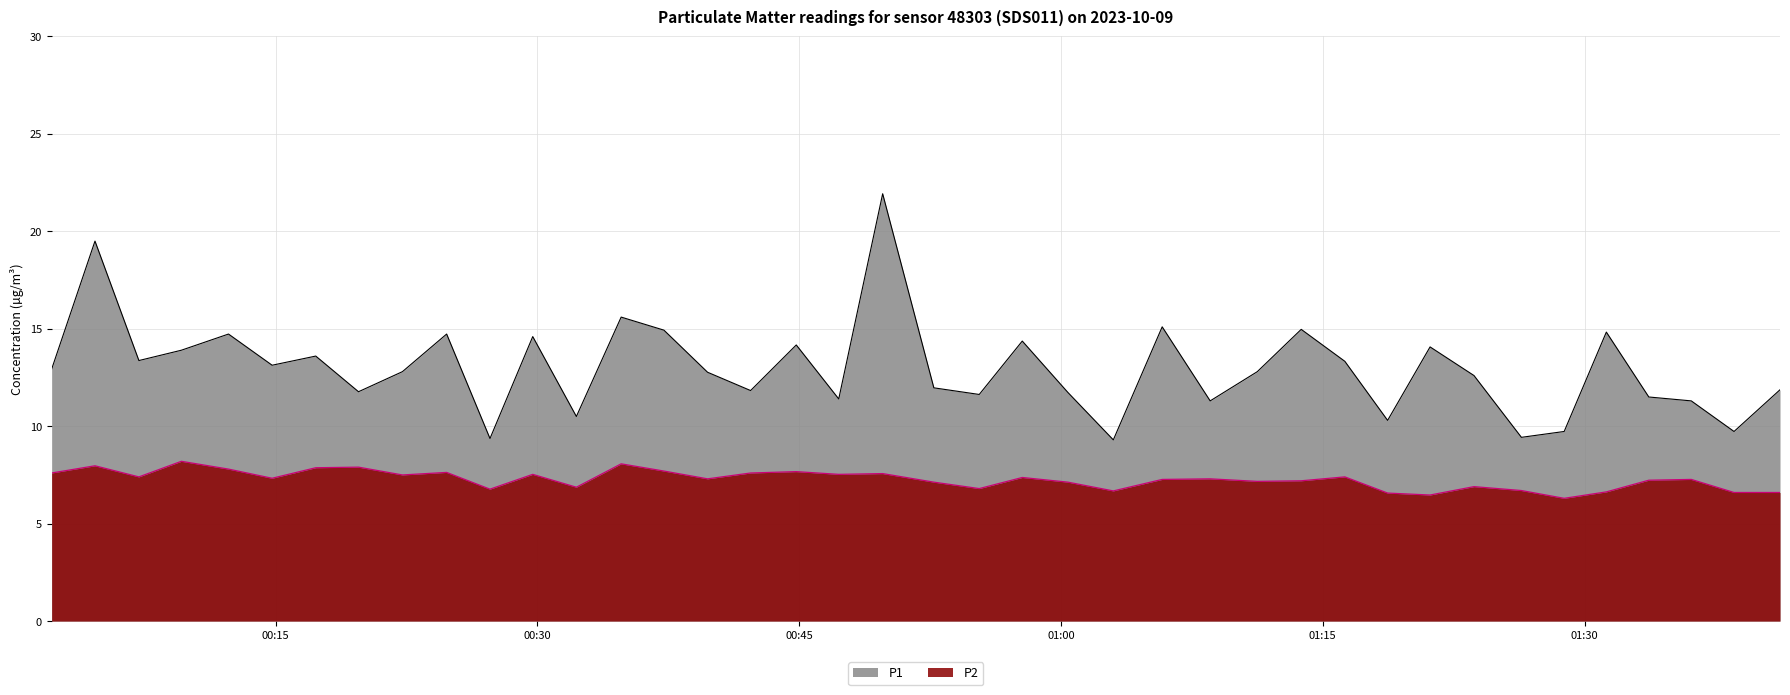

True or false: P2 has a value of 11.6 at 2023-10-09T00:55:19.

False